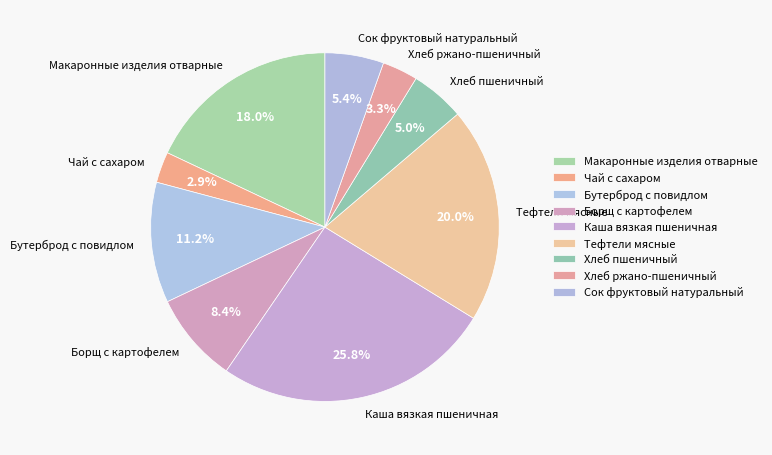

To the nearest percent, what is the combined percentage of Борщ с картофелем and Тефтели мясные?

28%